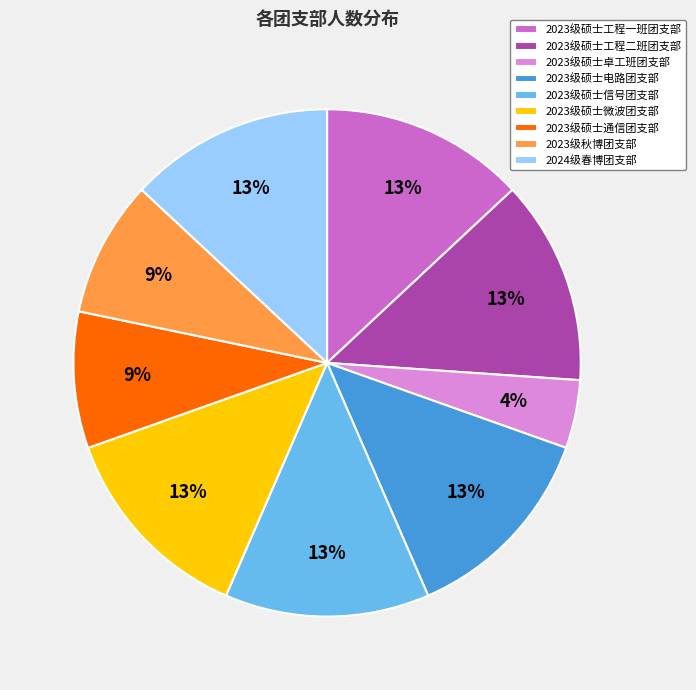

Is 2024级春博团支部 the majority of the pie?

No